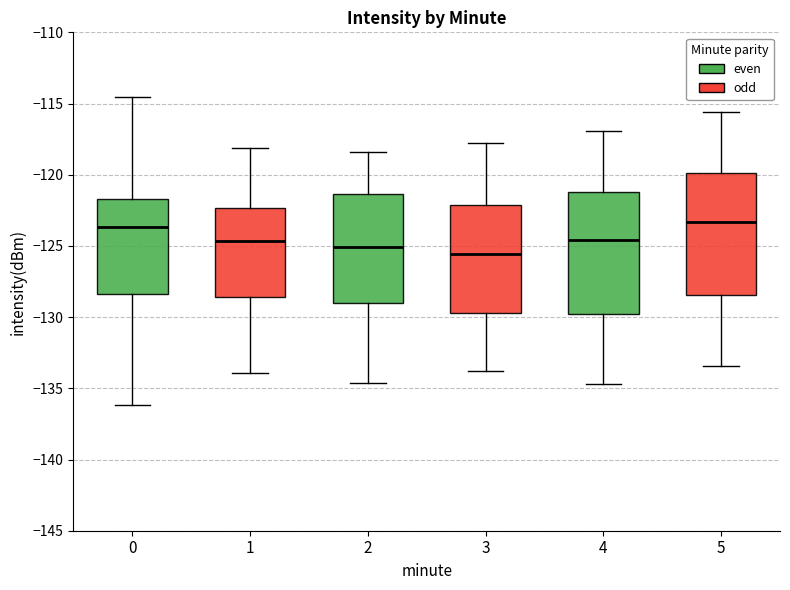

Reading left to right, transcribe this box plot: for each box, give where its median line is, the range the box spans, and where its two whiskers end, as read against the y-axis. The values are not printed on the chart, so give them approximately, as read against the axis.

0: median -123.5, box -128.5 to -121.5, whiskers -136.0 to -114.5
1: median -124.5, box -128.5 to -122.5, whiskers -134.0 to -118.0
2: median -125.0, box -129.0 to -121.5, whiskers -134.5 to -118.5
3: median -125.5, box -129.5 to -122.0, whiskers -134.0 to -118.0
4: median -124.5, box -129.5 to -121.0, whiskers -134.5 to -117.0
5: median -123.5, box -128.5 to -120.0, whiskers -133.5 to -115.5